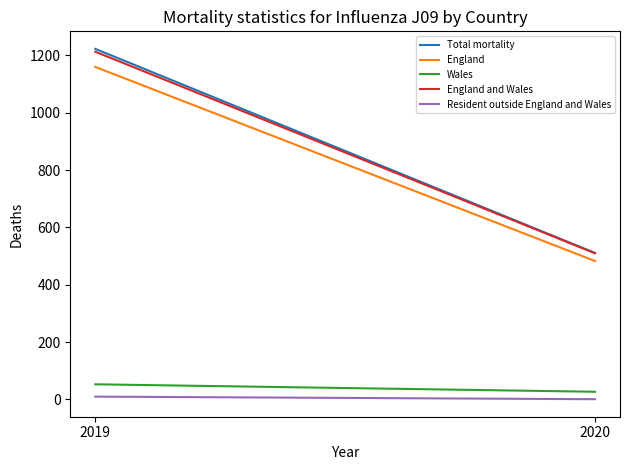

What is the difference between the highest and lowest values at 2019?

1213